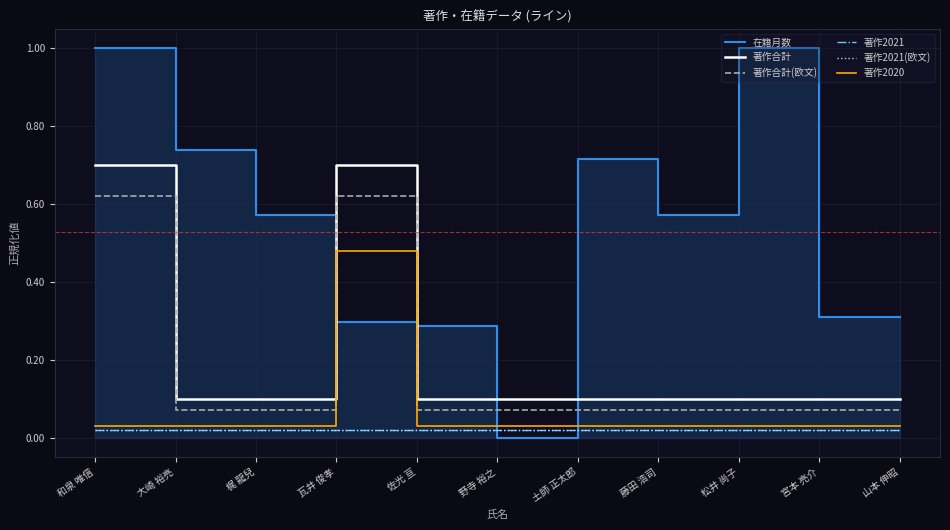

Which series has the largest total across all categories?

在籍月数